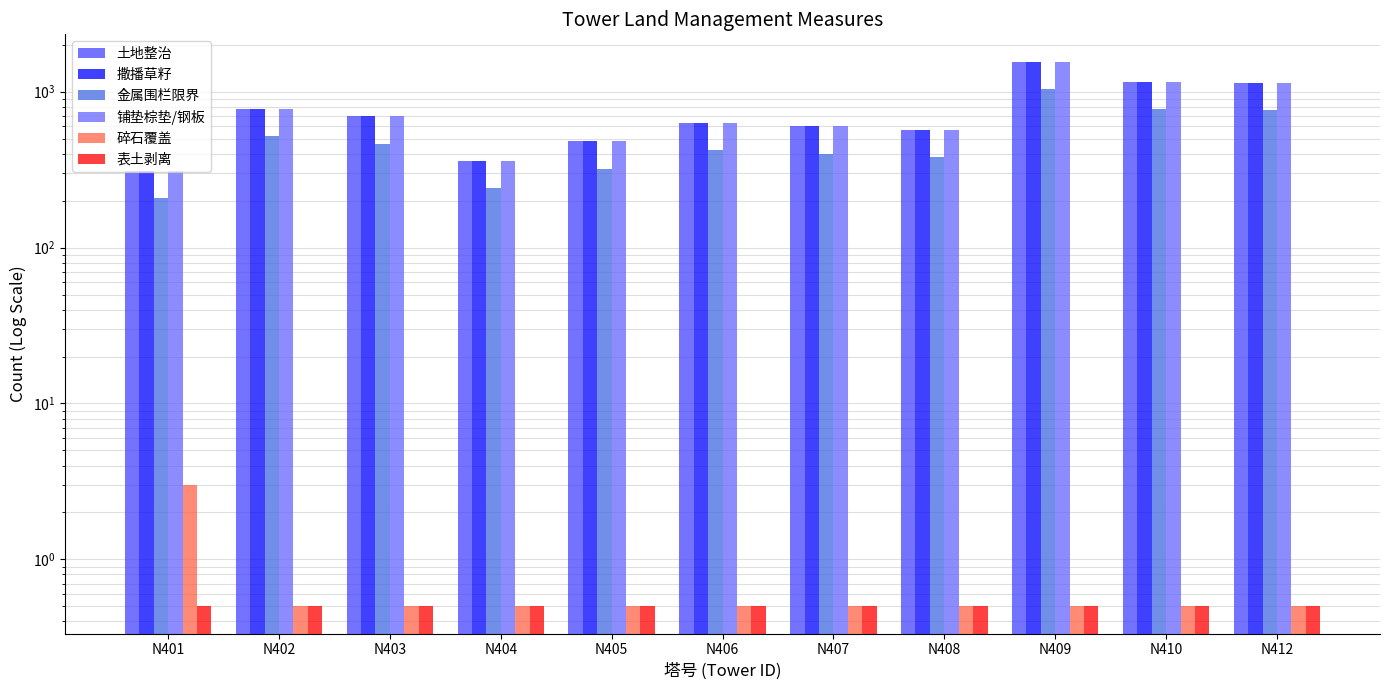

Does the chart contain stacked bars?

No